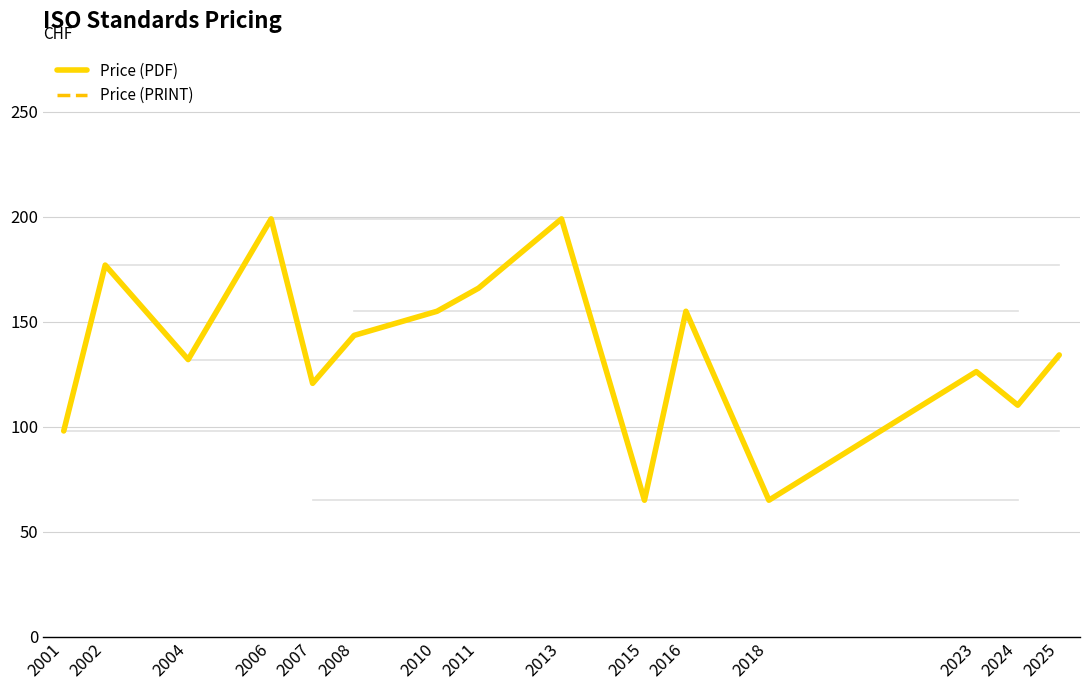

Rank the series at 2018 from lowest to highest value.

Price (PDF), Price (PRINT)